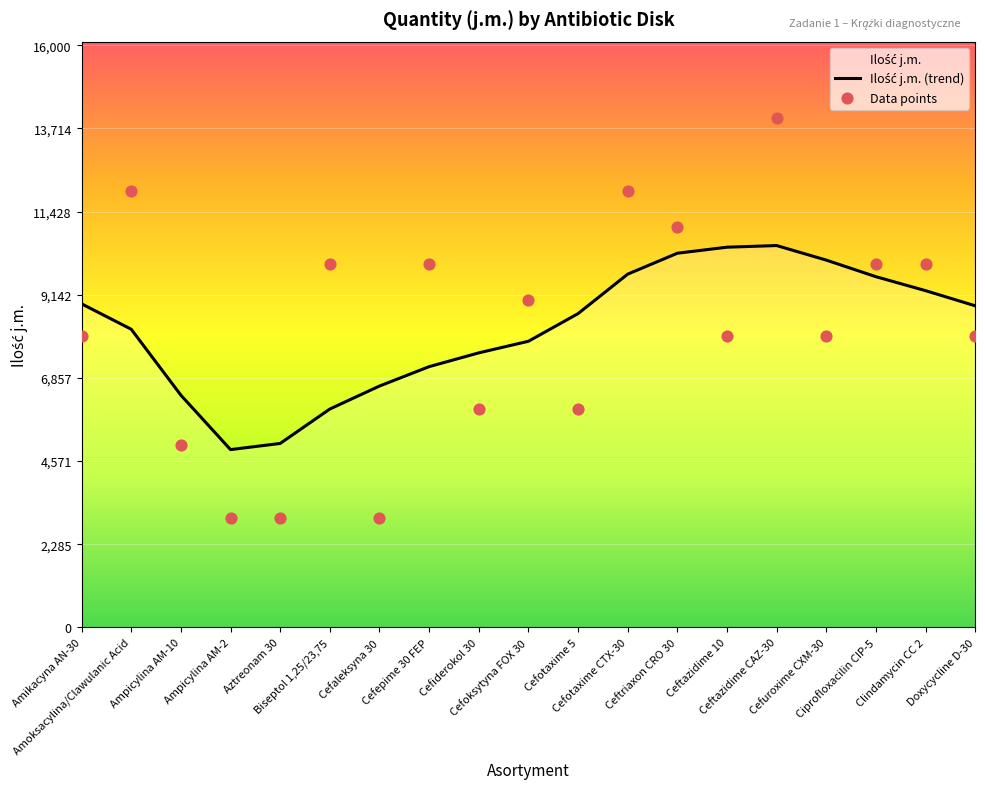

Which series contains the highest Y value?

Data points